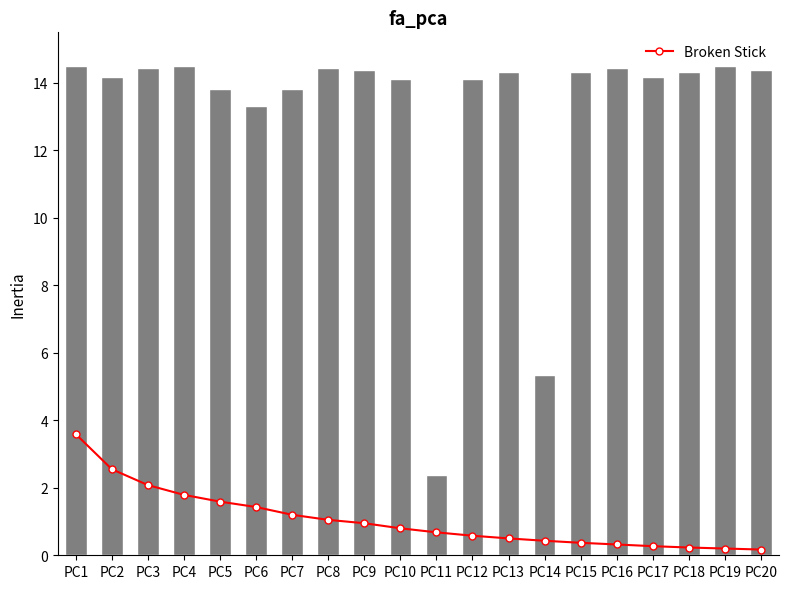

Does the chart contain stacked bars?

No